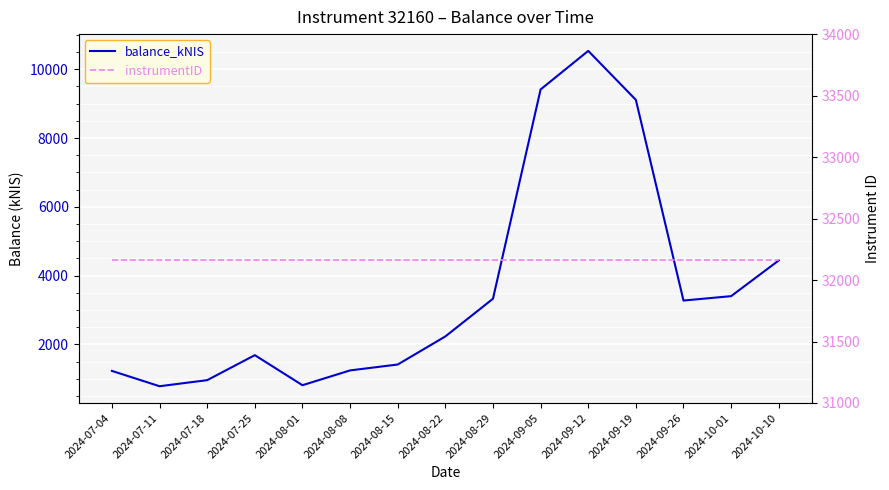

Reading right to left, transcribe all the data shown in this chart.

balance_kNIS: 4441.2	3402.7	3274.9	9109.3	10533.5	9412.0	3327.0	2231.7	1415.2	1243.9	813.5	1687.2	960.6	784.1	1229.4
instrumentID: 32160.0	32160.0	32160.0	32160.0	32160.0	32160.0	32160.0	32160.0	32160.0	32160.0	32160.0	32160.0	32160.0	32160.0	32160.0